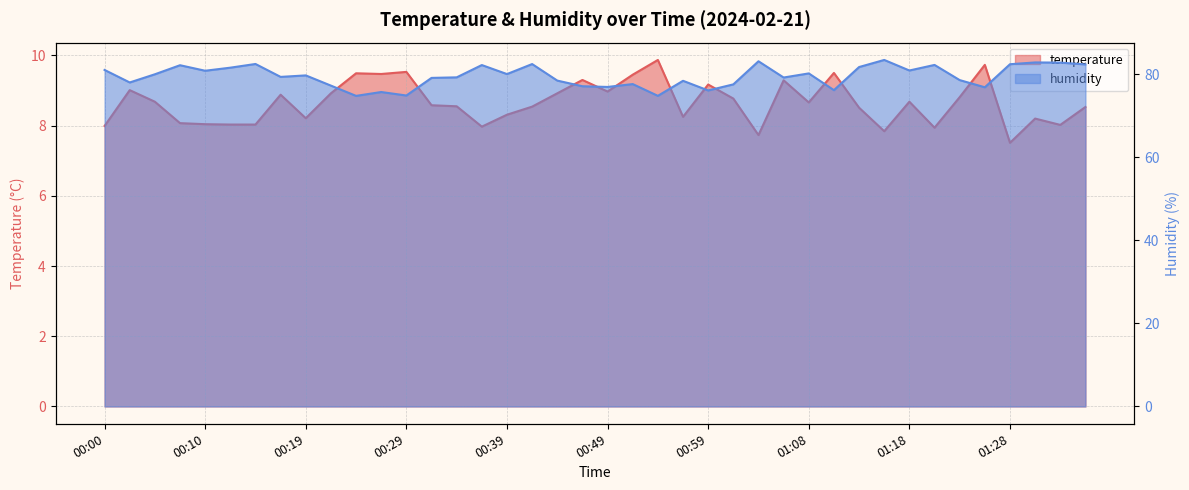

True or false: temperature and humidity cross at least once.

False